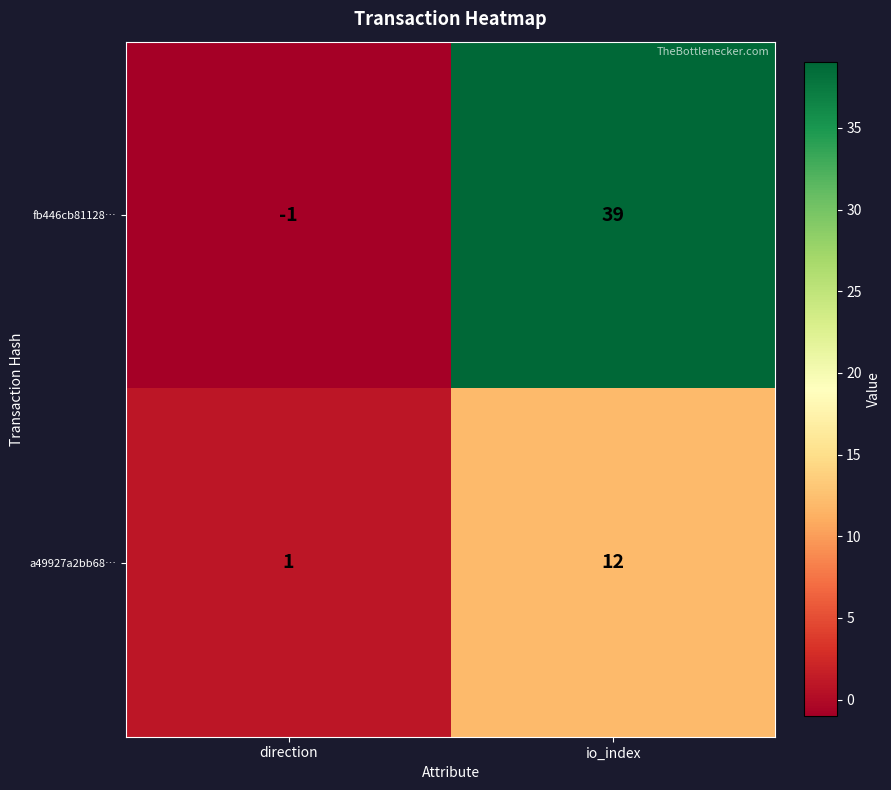

What is the sum of all a49927a2bb68… values?

13